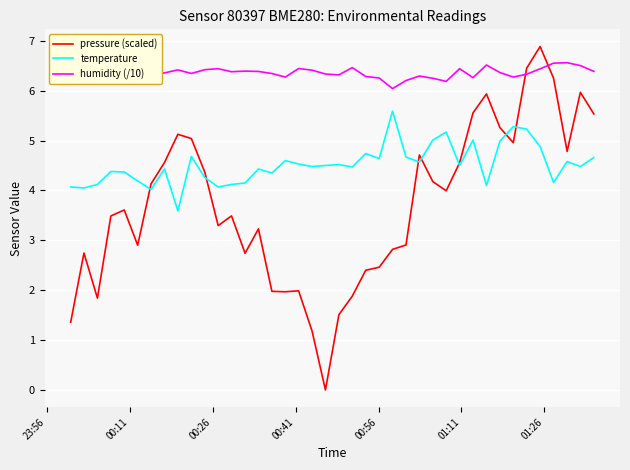

What are all the series names shown in the legend?

pressure (scaled), temperature, humidity (/10)